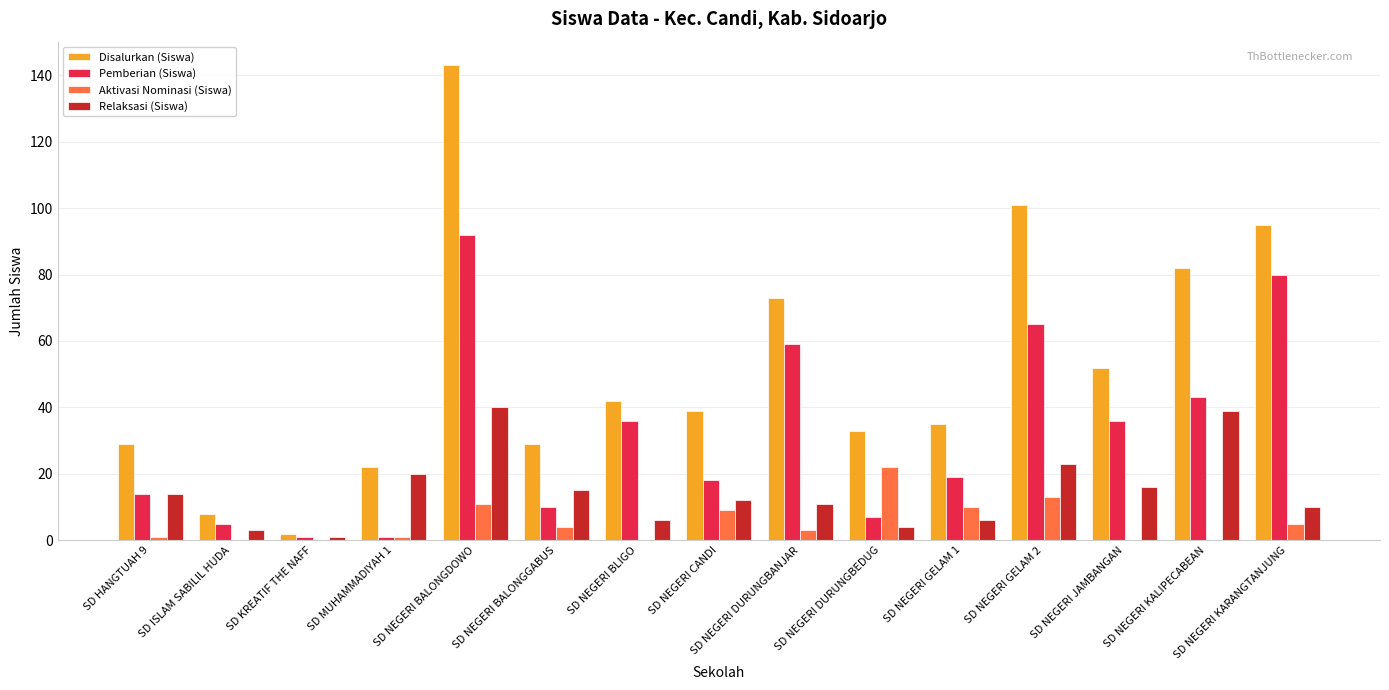

Between SD NEGERI BALONGDOWO and SD NEGERI KALIPECABEAN, which series saw the biggest shift?

Disalurkan (Siswa)